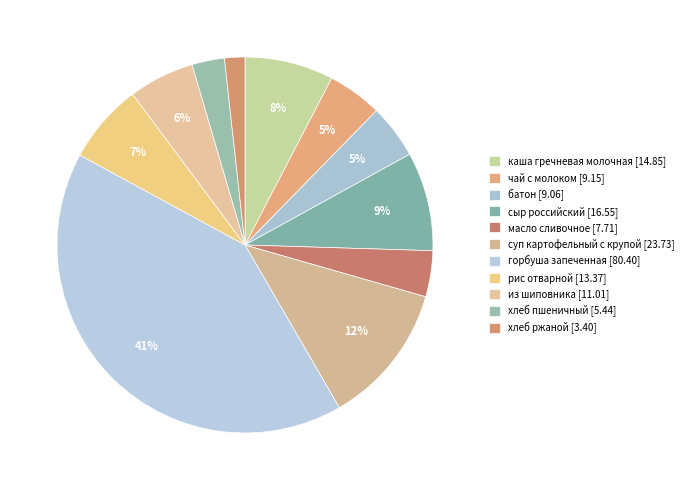

How many slices are in this pie chart?

11